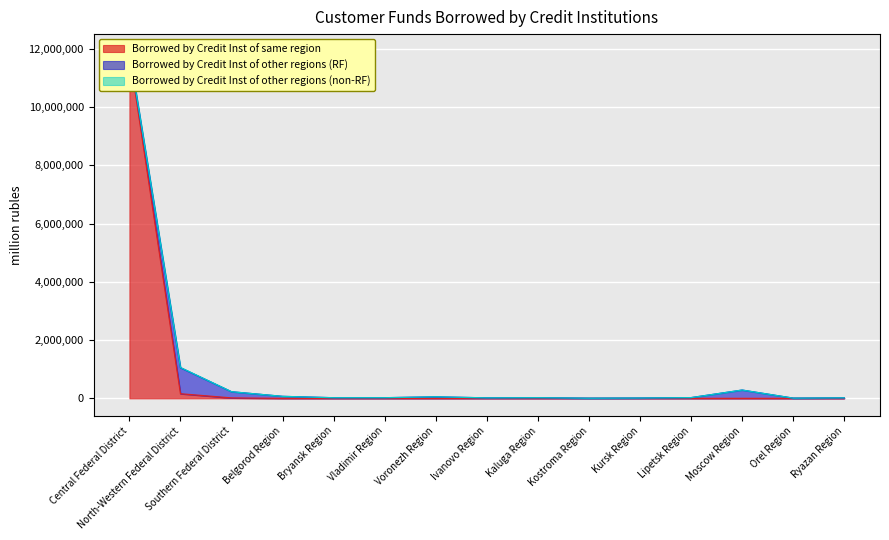

What is the sum of all Borrowed by Credit Inst of other regions (non-RF) values?

30952